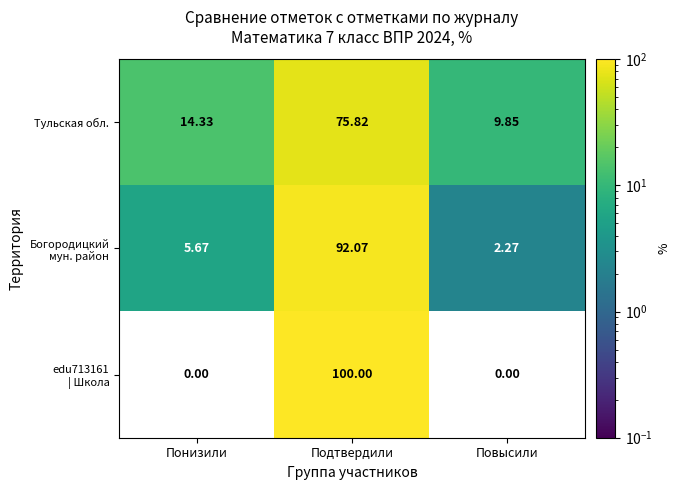

Count the number of categories in the chart.

3